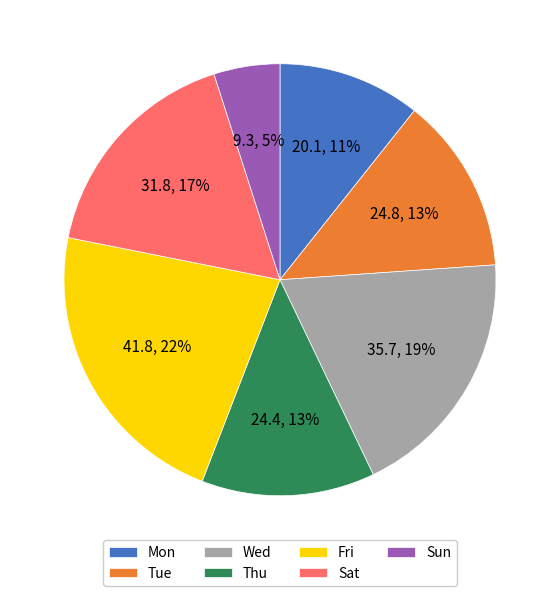

True or false: Tue accounts for 25% of the total.

False